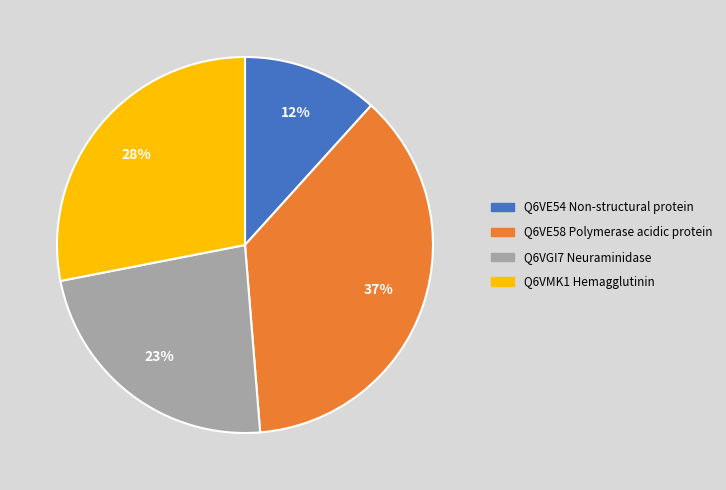

To the nearest percent, what portion does Q6VE54 Non-structural protein represent?

12%